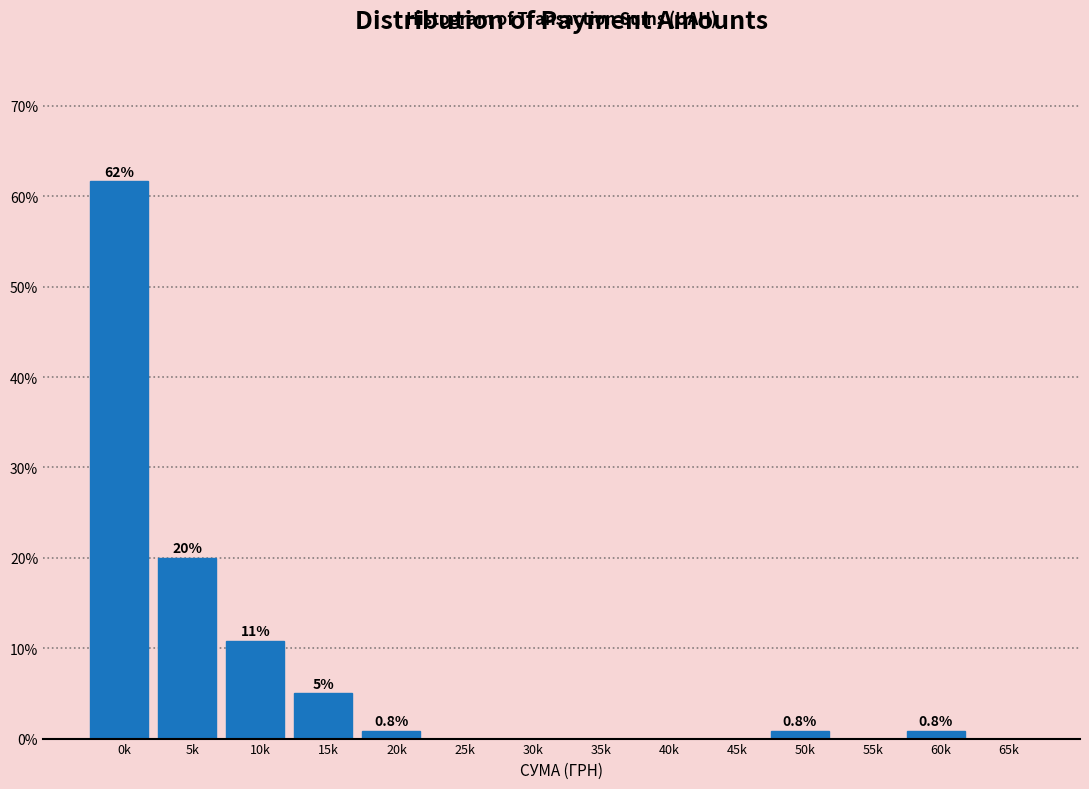

What is the change in value from 10k to 20k?

-10.0